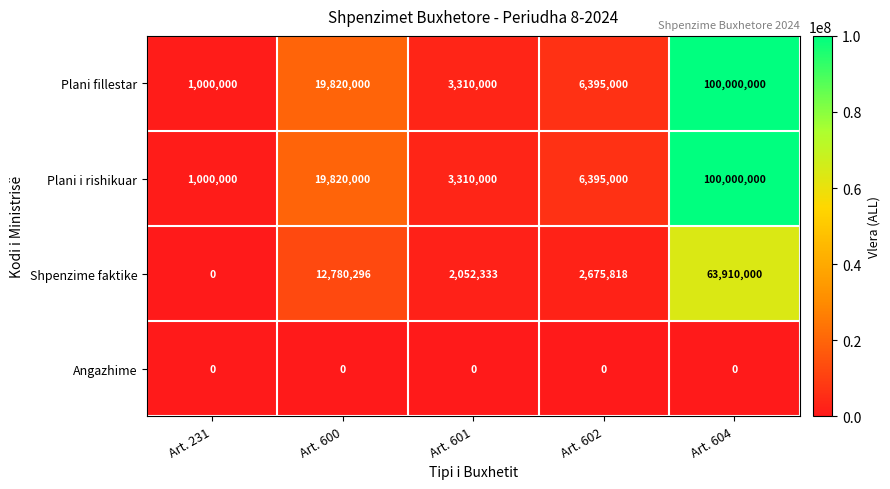

List the labels in order of Plani i rishikuar value, largest first.

Art. 604, Art. 600, Art. 602, Art. 601, Art. 231